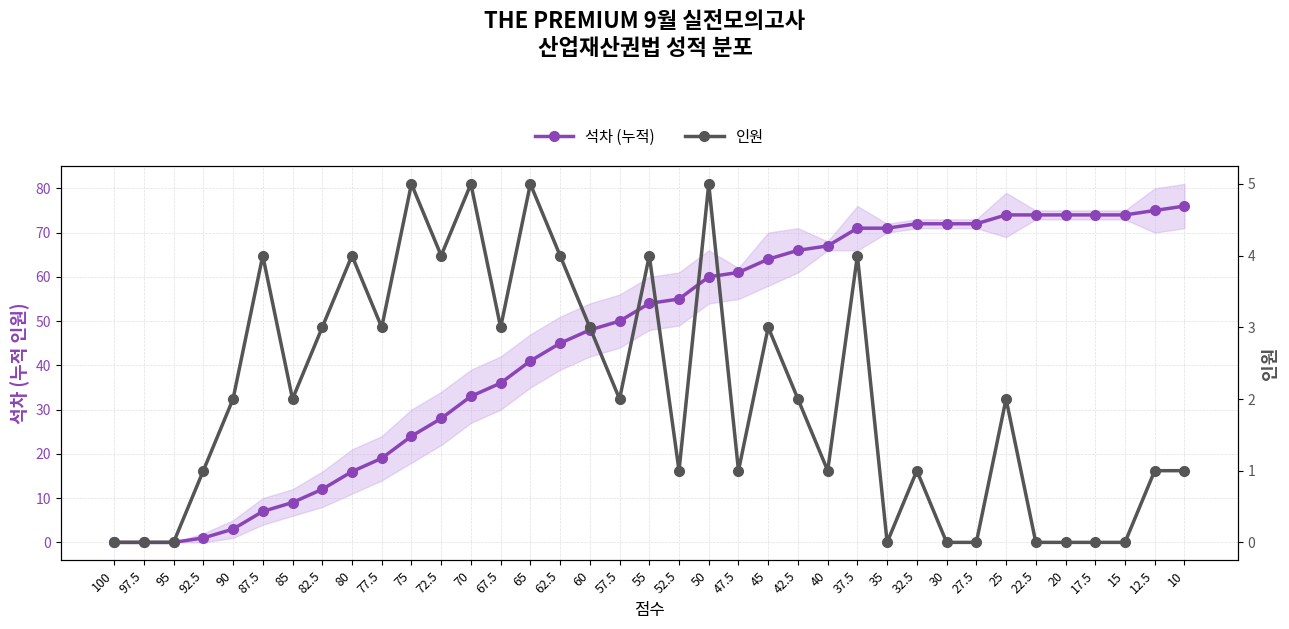

Read the 인원 value at 42.5.

2